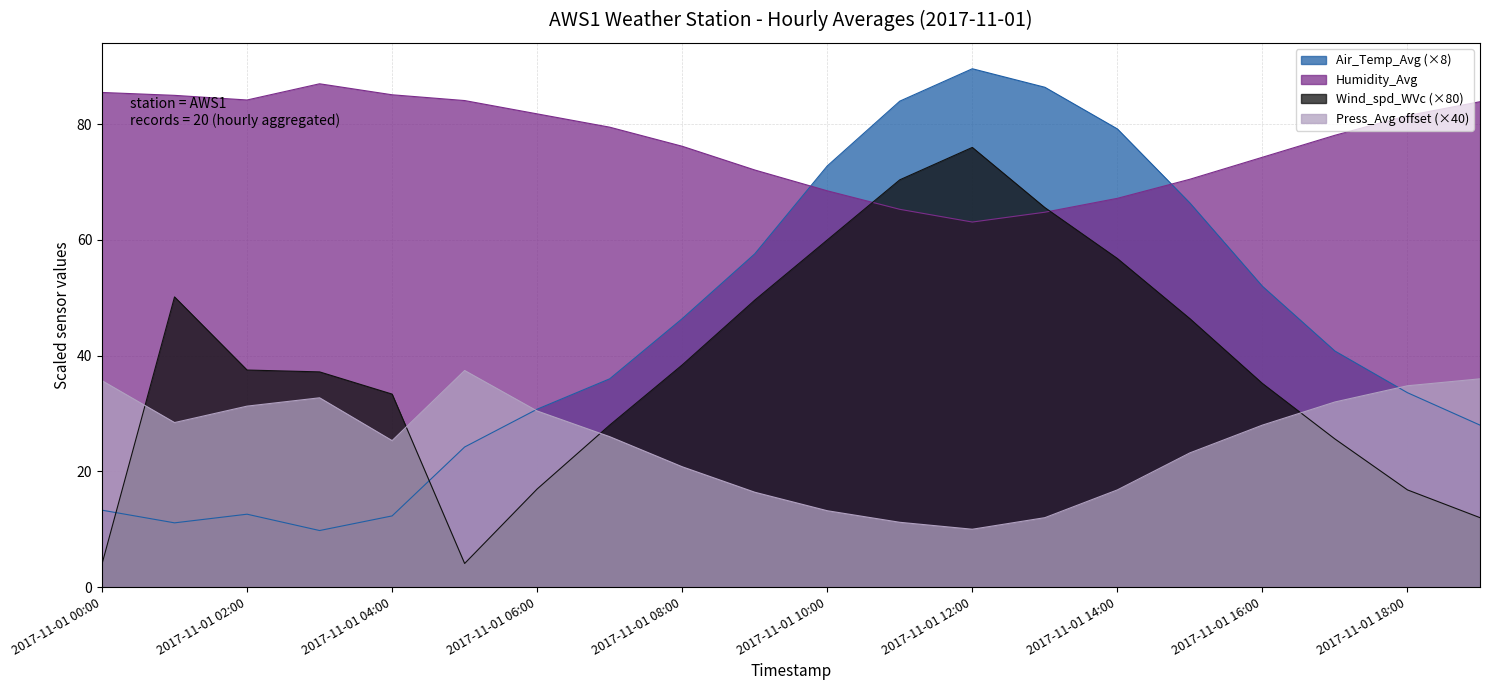

What is the total value across all series at 2017-11-01 06:00?

160.0